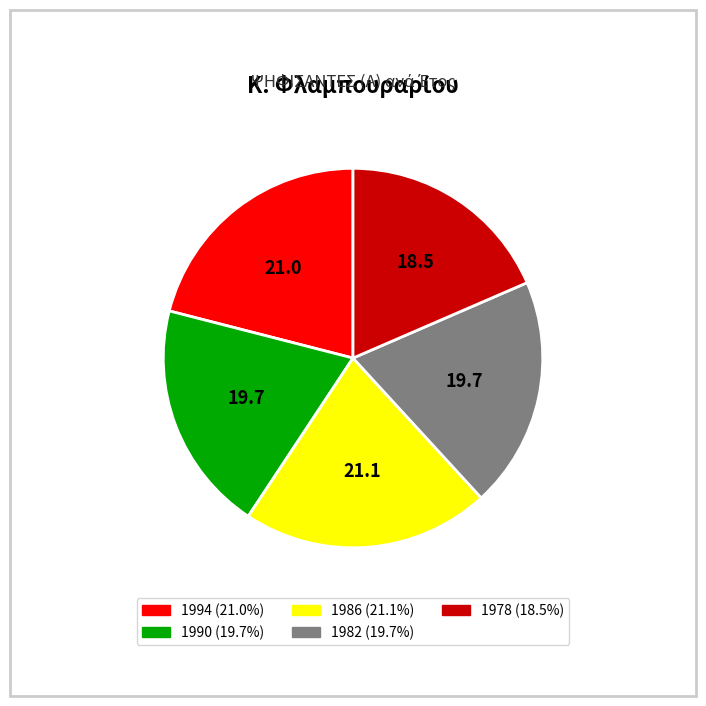

Which slice is the smallest?

1978